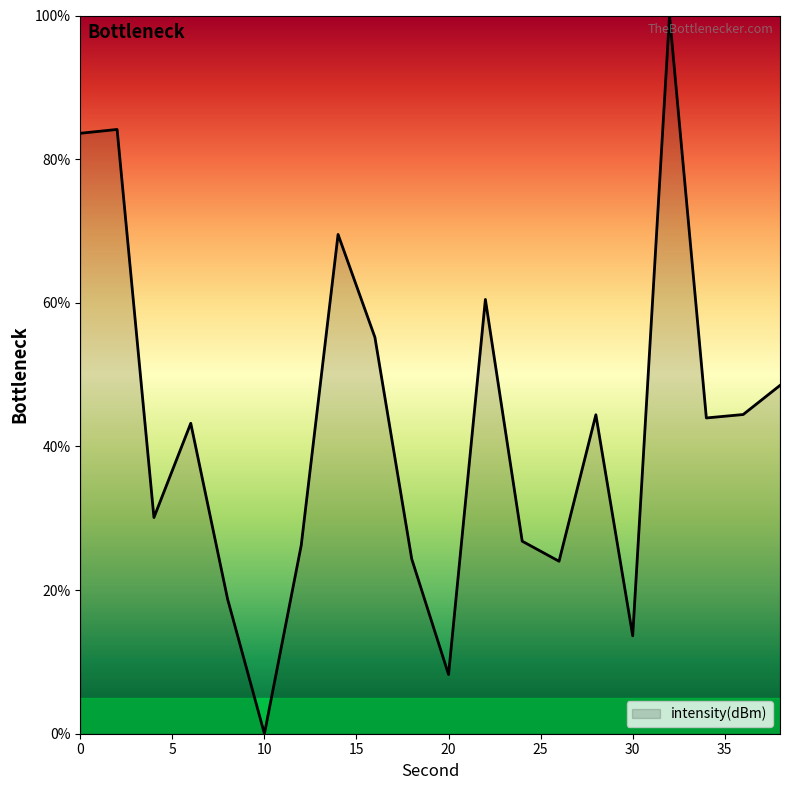

What is the difference between the maximum and minimum values?

100.0